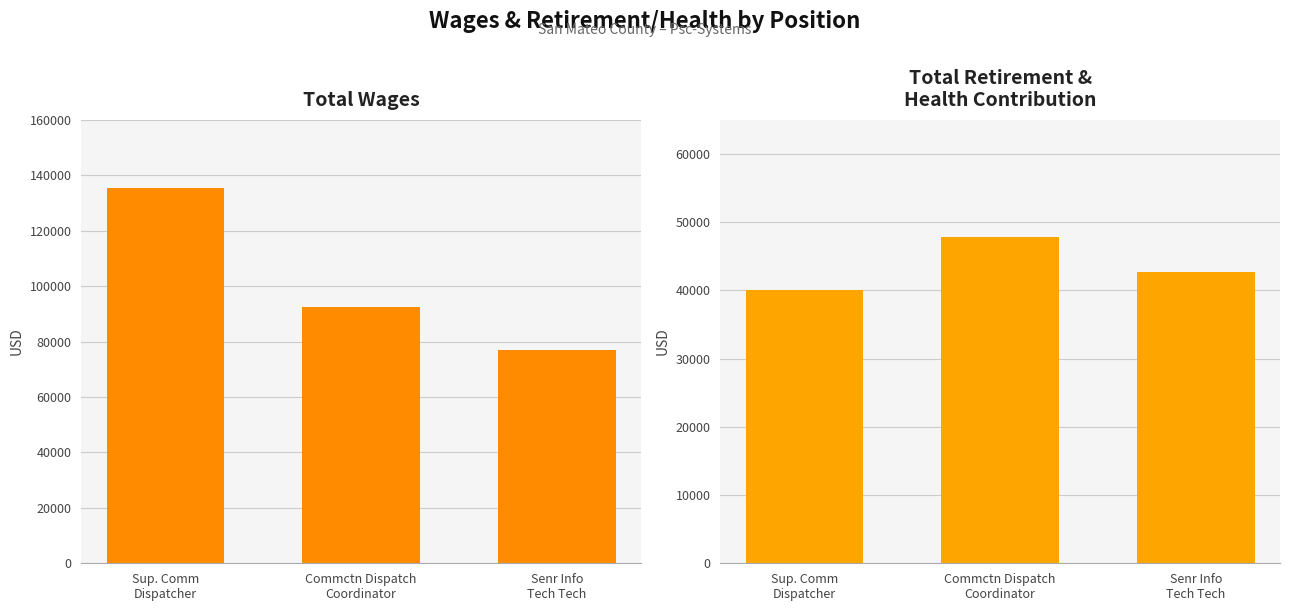

Is the value of Total Wages at Sup. Comm
Dispatcher greater than the value of Total Retirement & Health Contribution at Sup. Comm
Dispatcher?

Yes